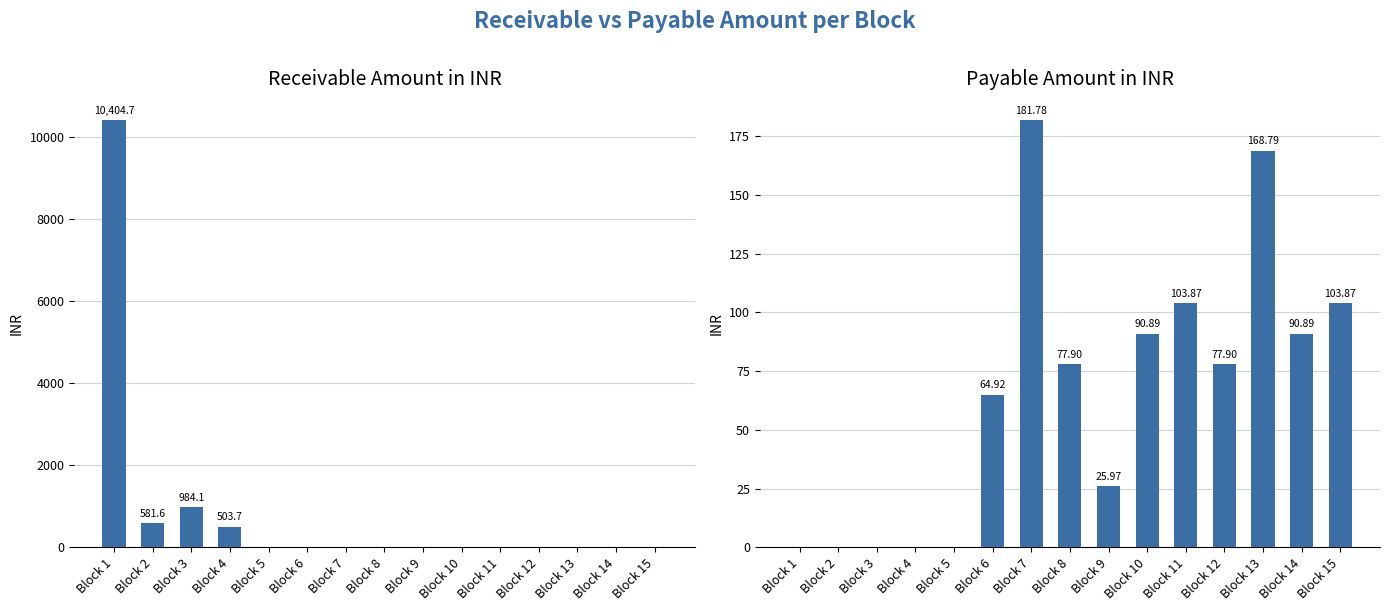

What is the maximum value shown in the chart?

10404.7